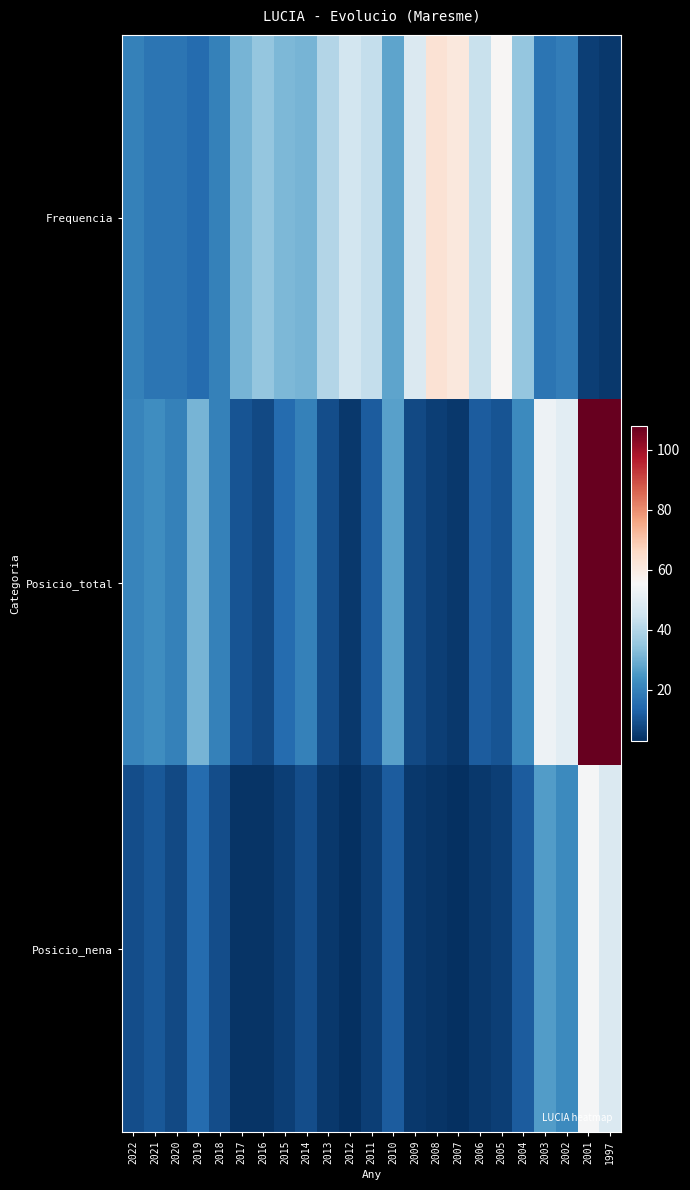

Rank the series at 2014 from highest to lowest value.

Frequencia, Posicio_total, Posicio_nena